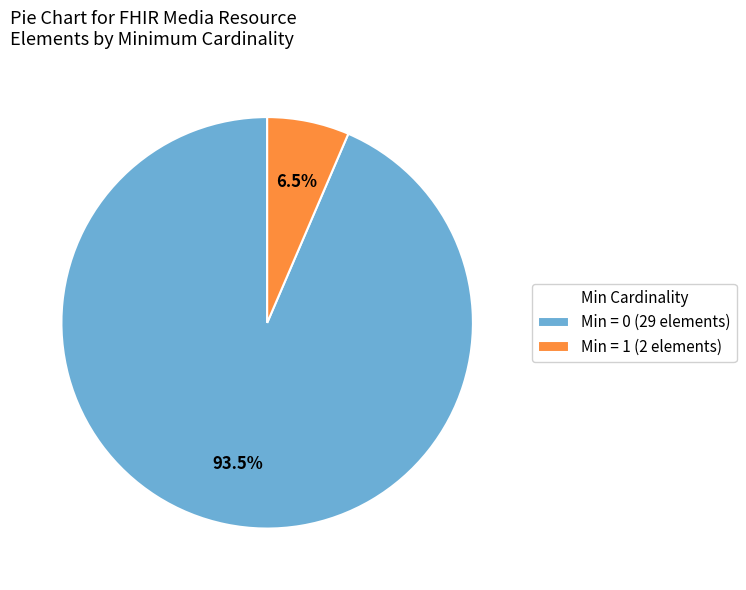

Is the sum of Min = 0 (29 elements) and Min = 1 (2 elements) greater than half?

Yes